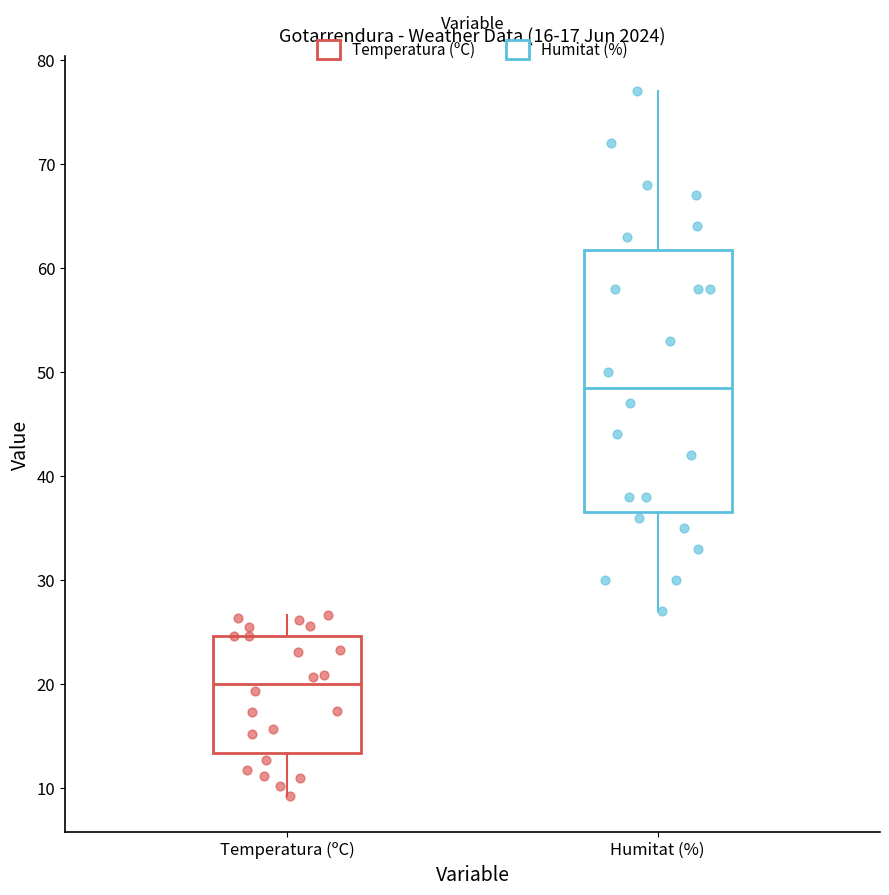

Reading left to right, transcribe this box plot: for each box, give where its median line is, the range the box spans, and where its two whiskers end, as read against the y-axis. The values are not printed on the chart, so give them approximately, as read against the axis.

Temperatura (ºC): median 20, box 13 to 25, whiskers 9 to 27
Humitat (%): median 49, box 37 to 62, whiskers 27 to 77